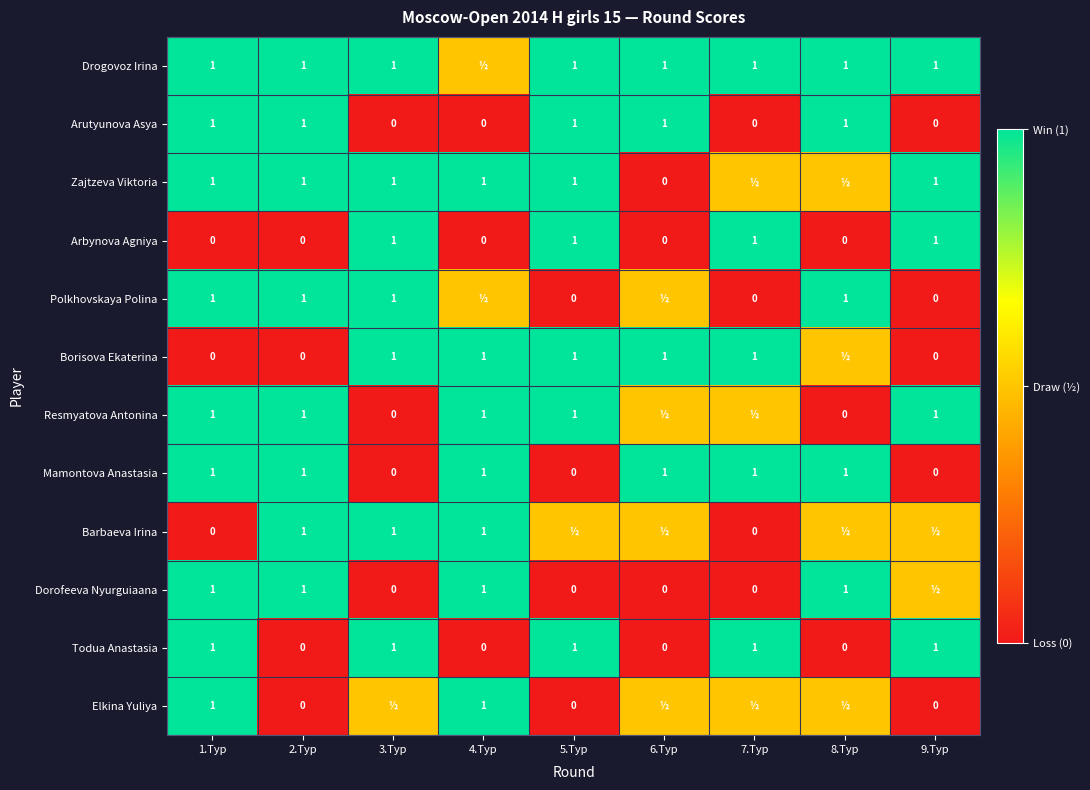

Count the Arbynova Agniya values in the range 0 to 1.

9